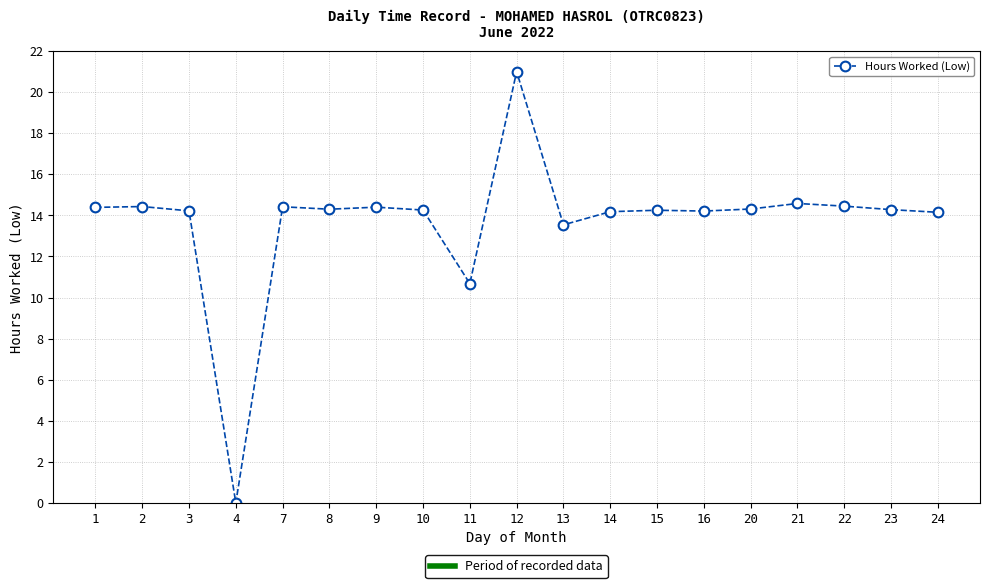

Is it true that the value at 8 is 25.3?

False